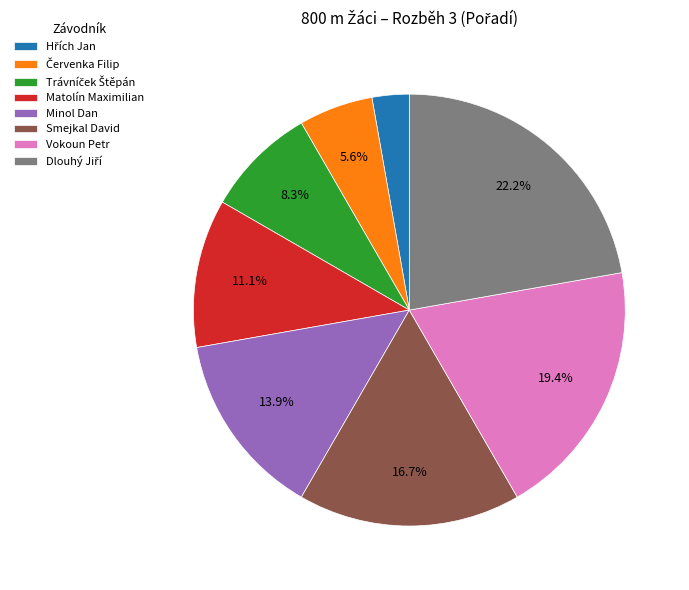

How many slices are in this pie chart?

8